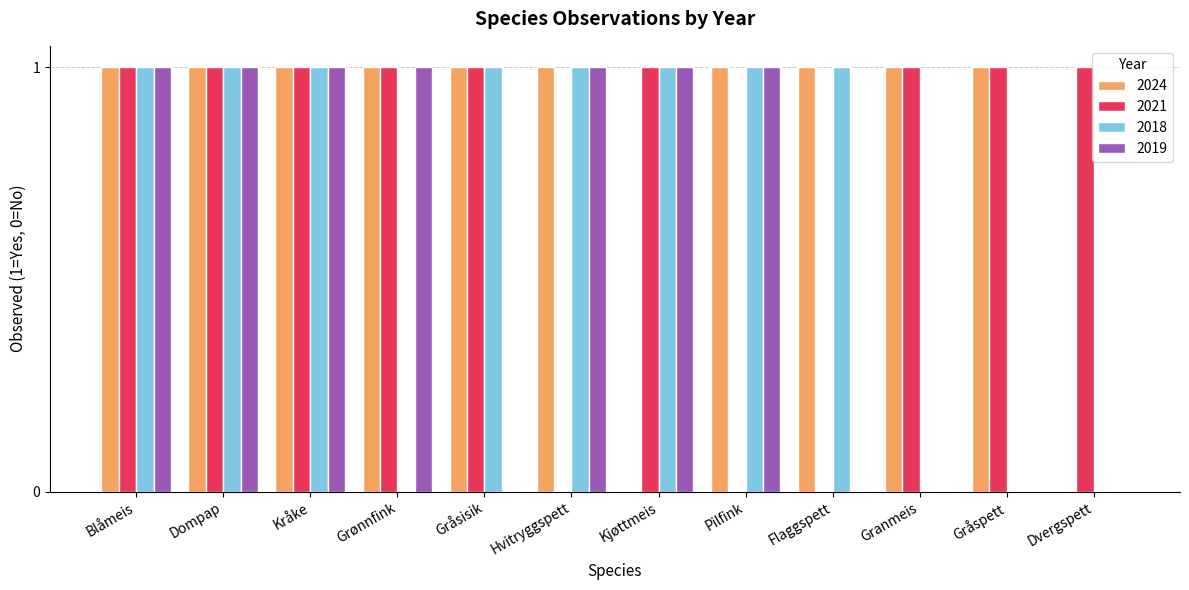

The value of 2018 at Kråke is 1. True or false?

True